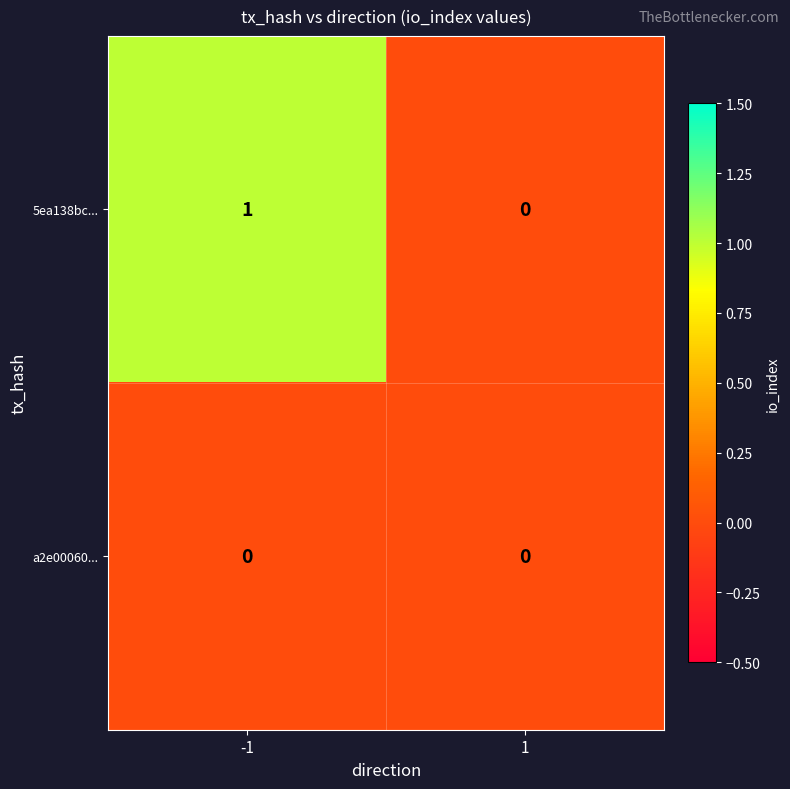

Reading left to right, extract all data points from this chart.

5ea138bc...: 1	0
a2e00060...: 0	0